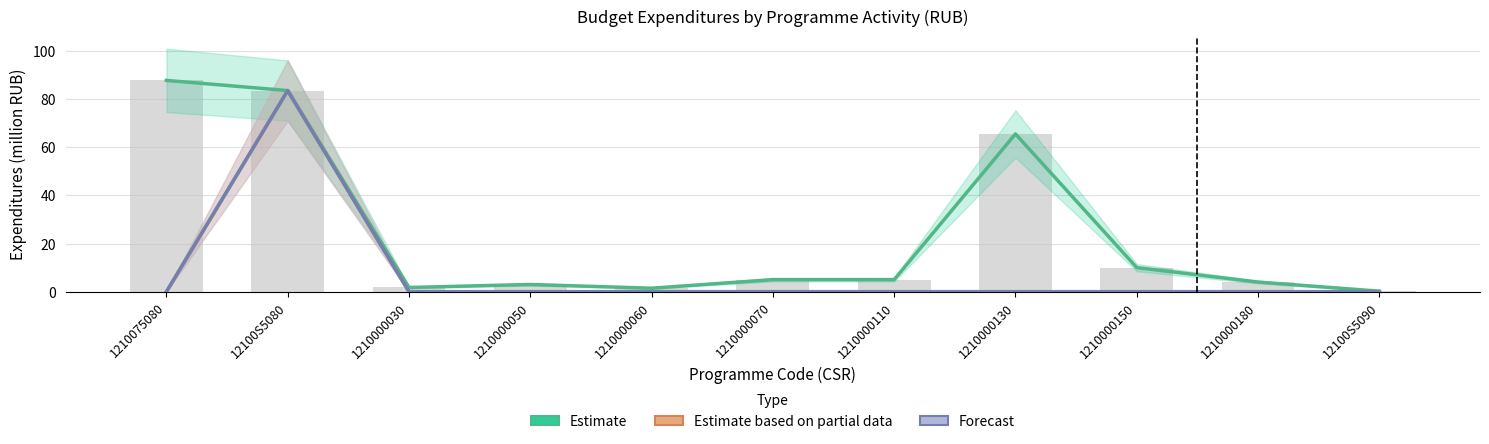

At how many categories does at least one series exceed 36?

3